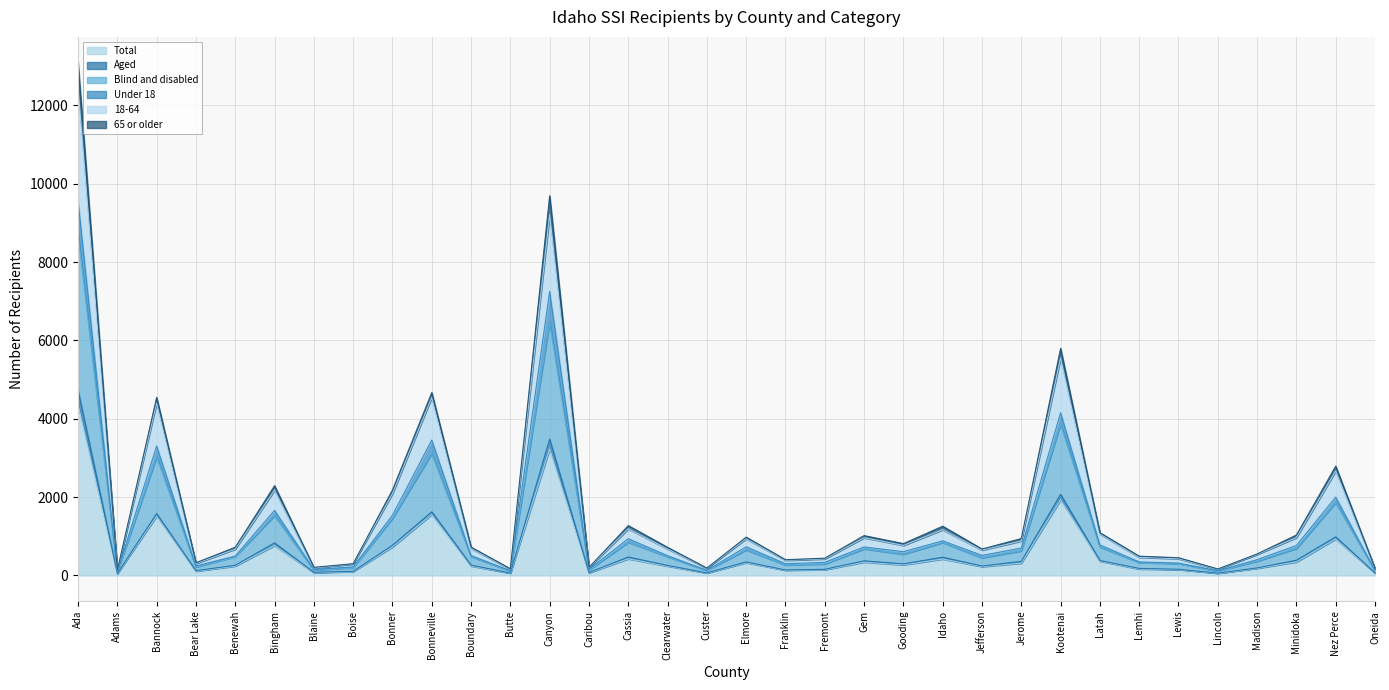

True or false: Blind and disabled and Total cross at least once.

False